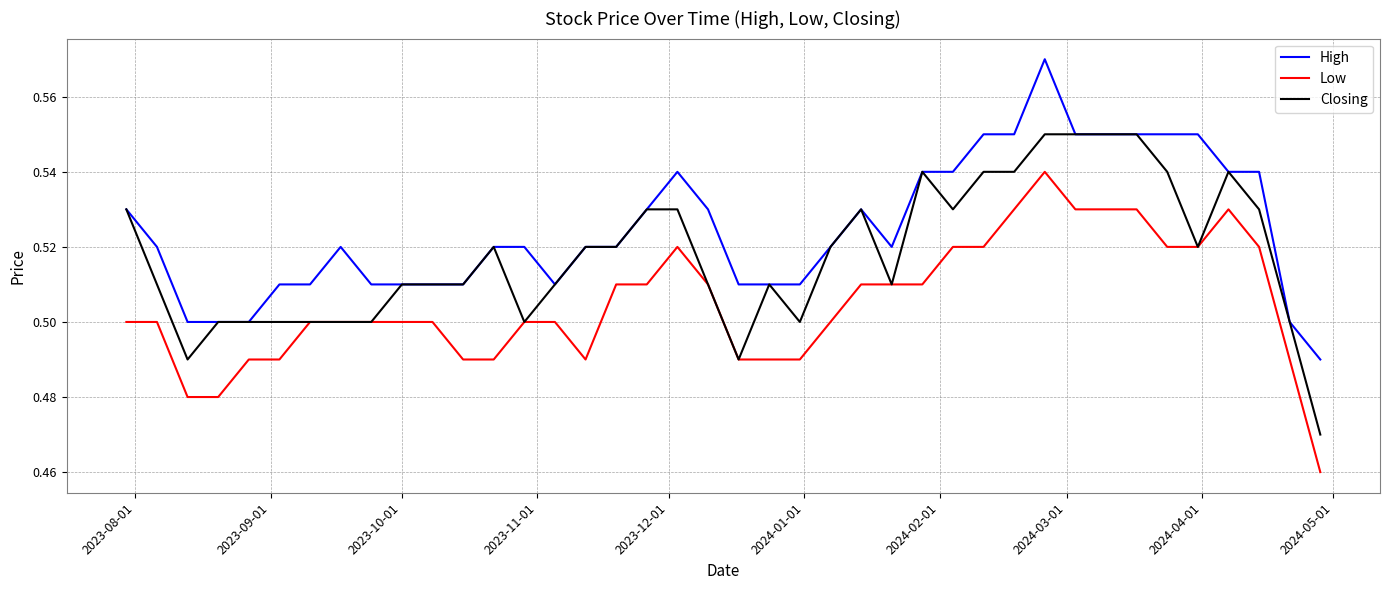

Which series has the largest total across all categories?

High